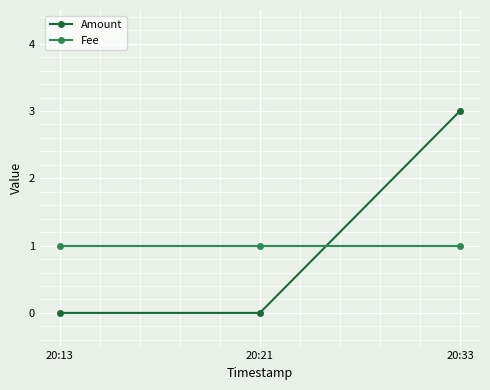

Which series has the largest range (max minus min)?

Amount